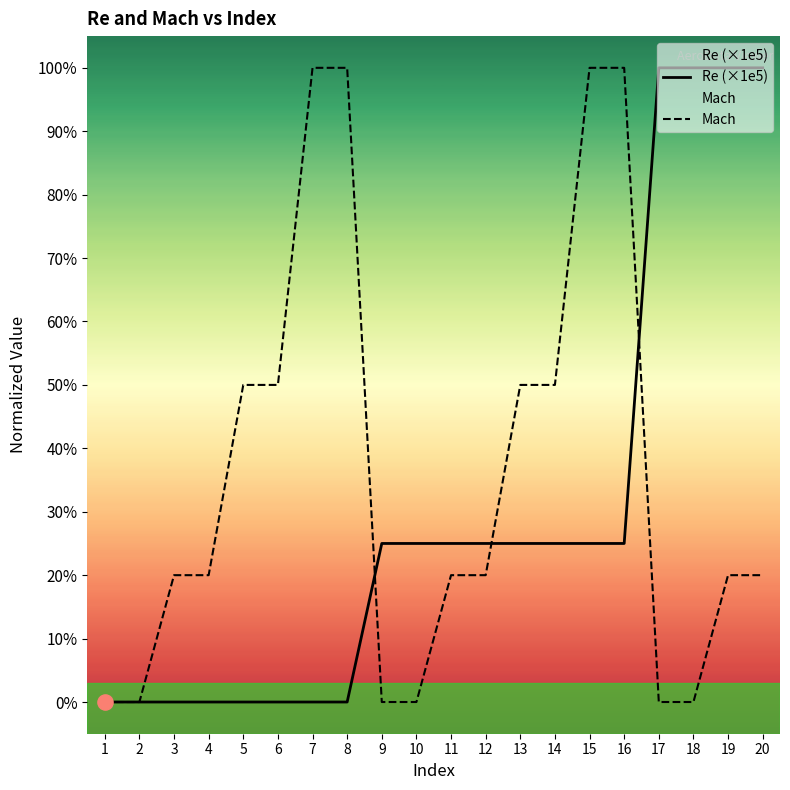

Which series has the largest Y range (max minus min)?

Re (×1e5)